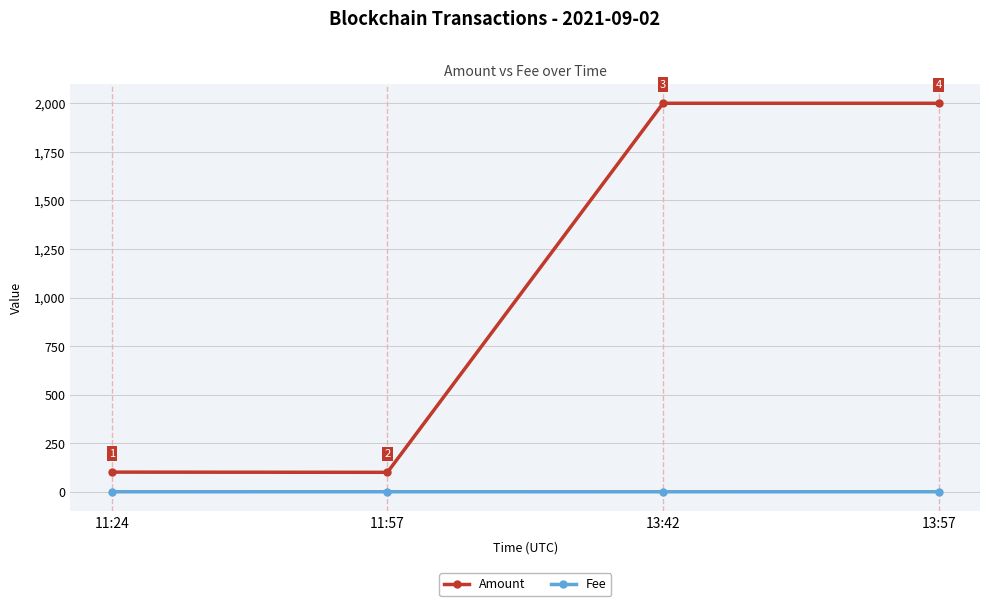

How many values in the Amount series are below 1999?

2